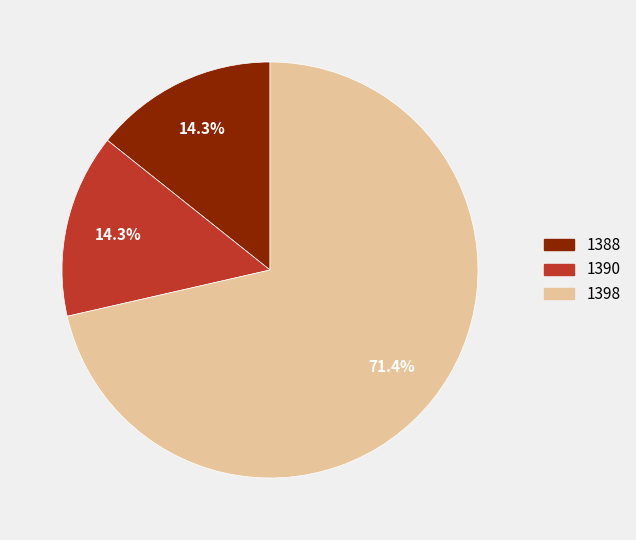

Which slice is the largest?

1398